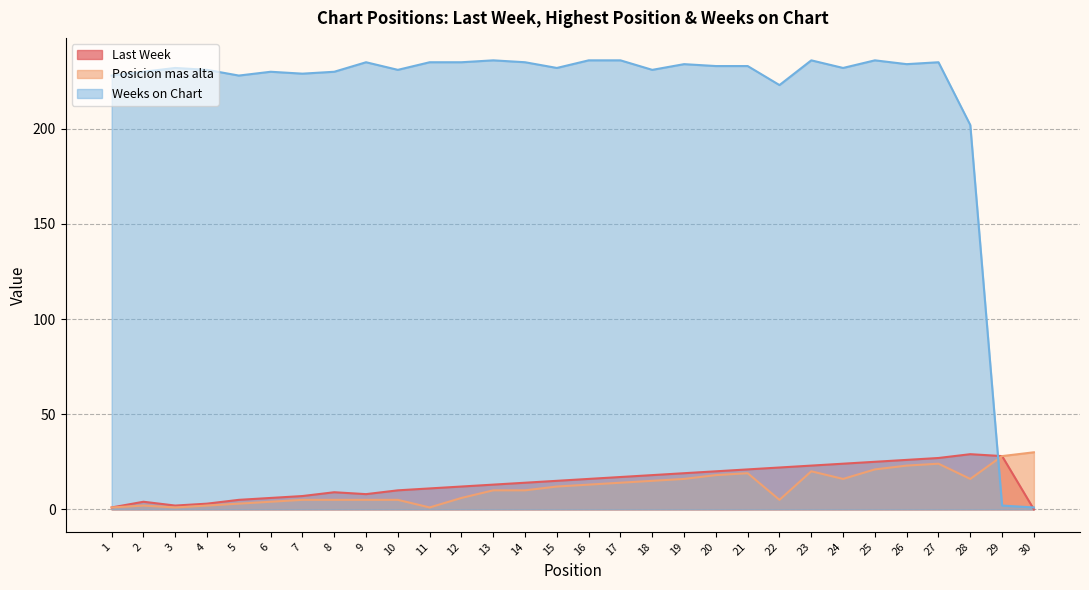

How many data points in Posicion mas alta are above 12?

14